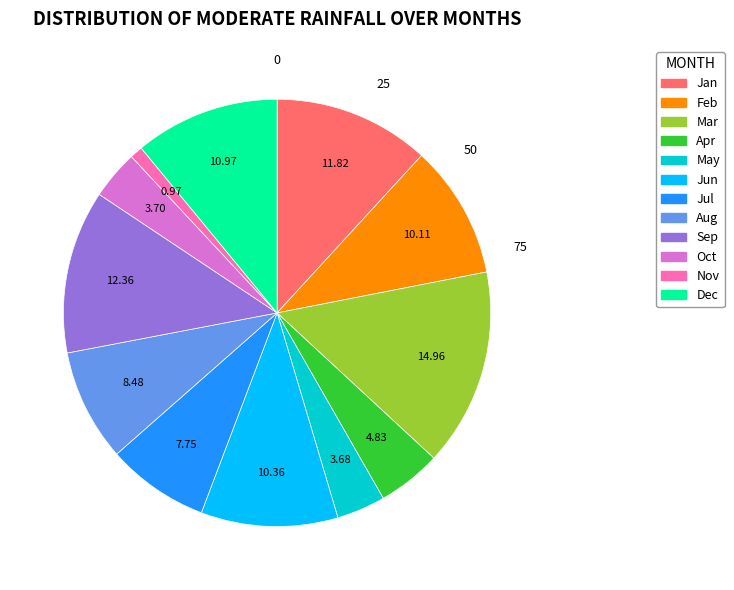

How many slices are in this pie chart?

12